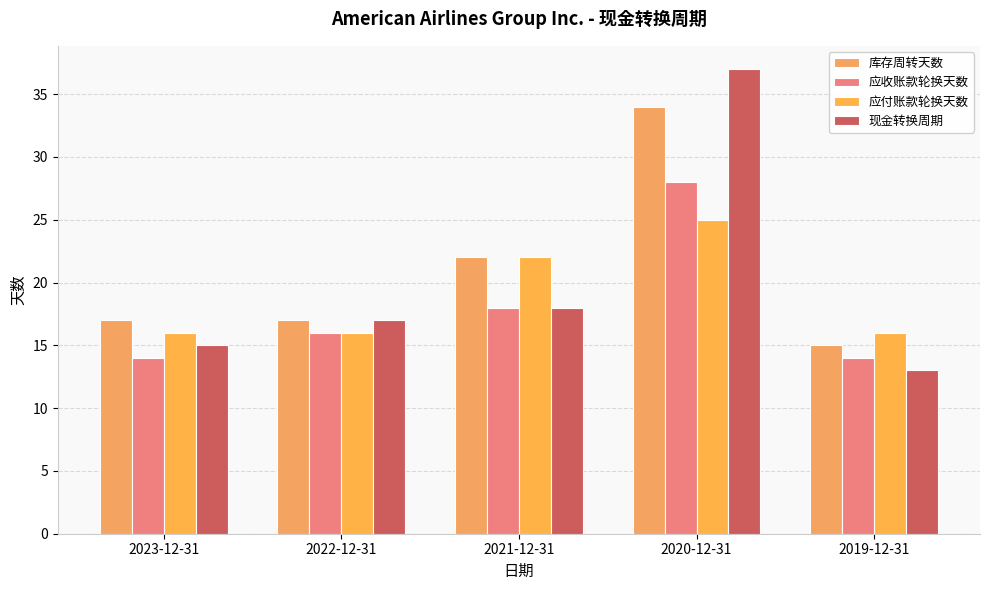

Are the bars horizontal?

No